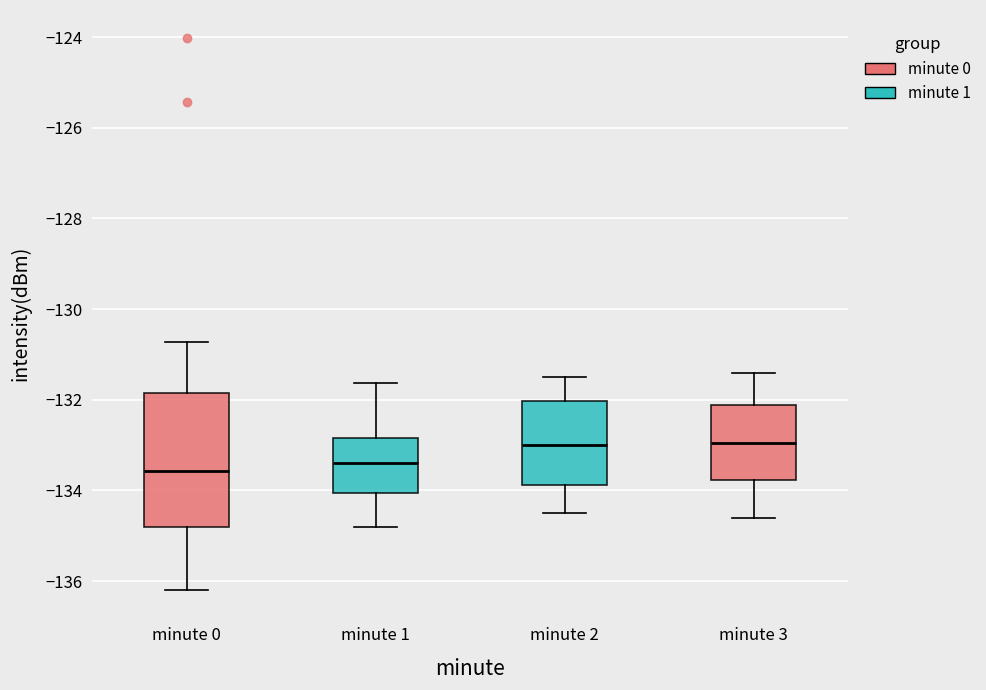

Comparing the boxes themselves (not the whiskers), which one is the tallest?

minute 0